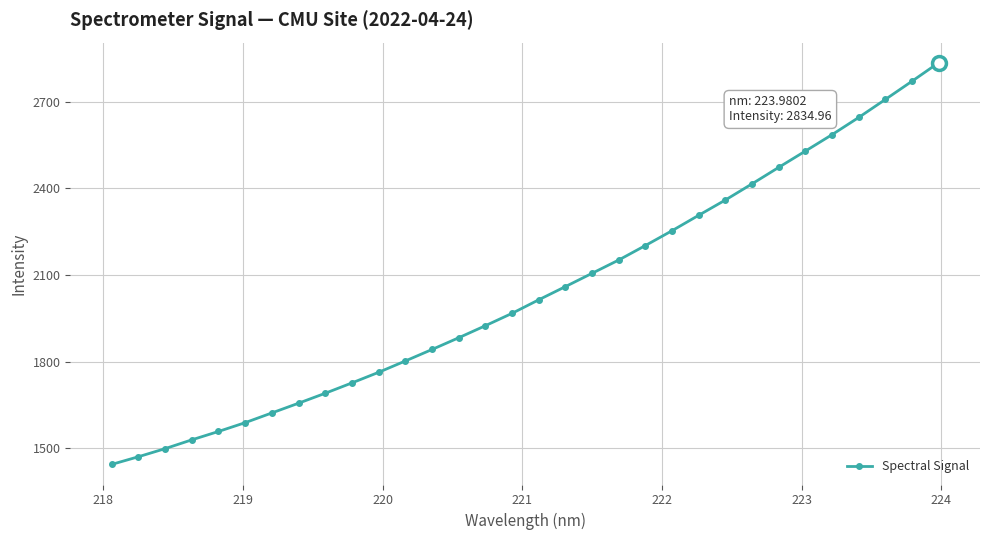

How many lines are shown in the chart?

1